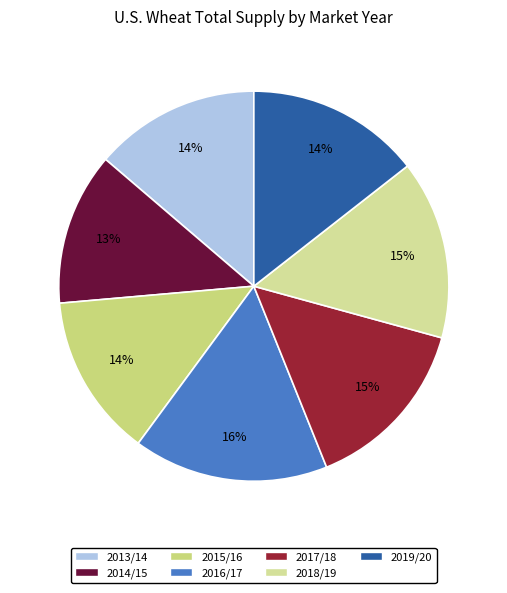

What is the total percentage of 2015/16 and 2019/20?

27.9%